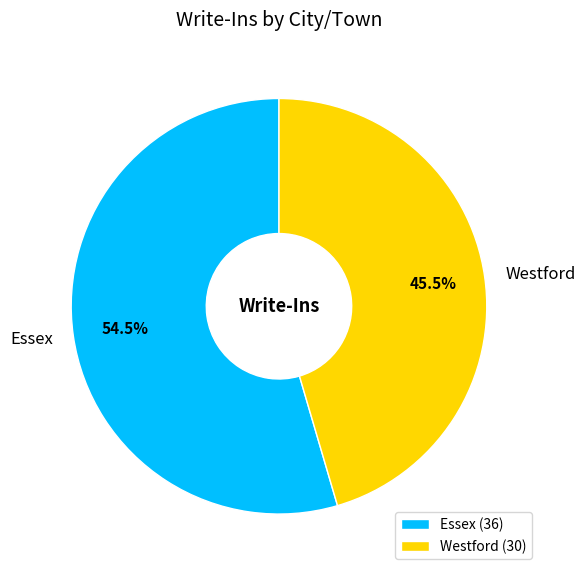

Rank the categories by value from highest to lowest.

Essex, Westford